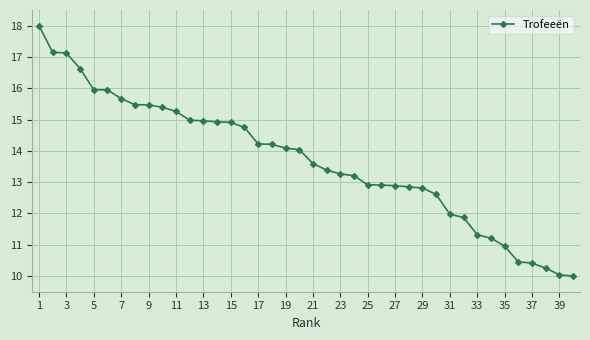

What is the greatest value displayed?

18.0